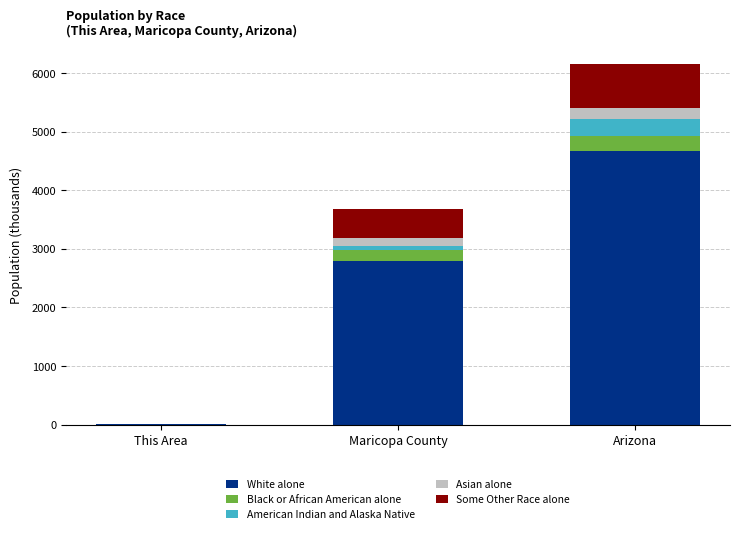

At which label does White alone reach its peak?

Arizona